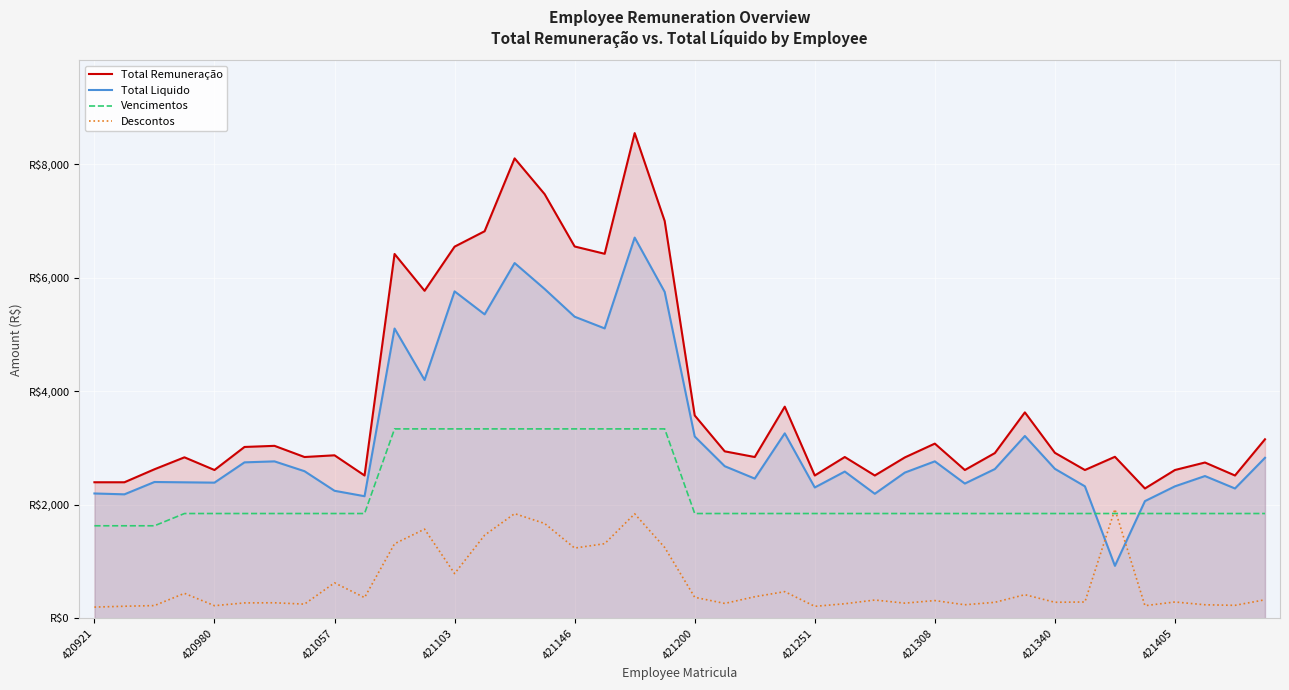

Which series has the largest range (max minus min)?

Total Remuneração